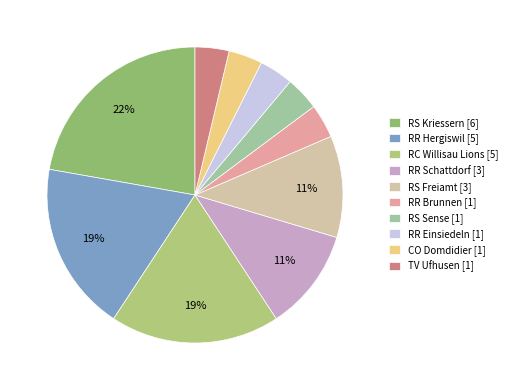

Approximately how many times larger is the value at RR Brunnen compared to CO Domdidier?

1.0